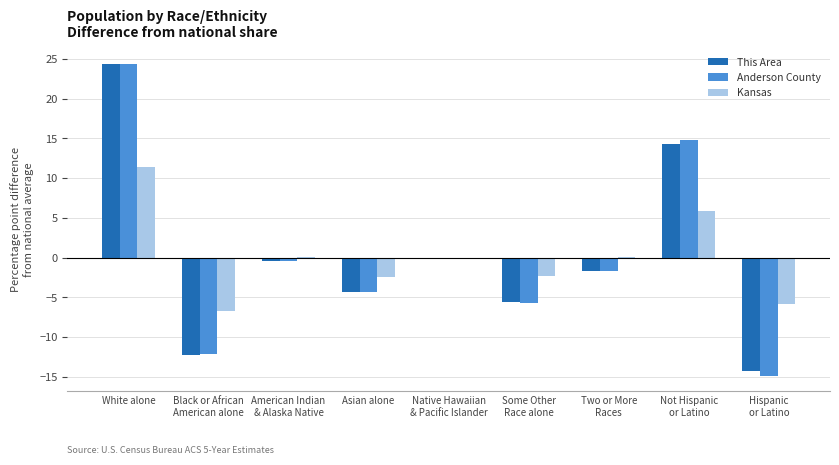

Which series changed the most between Asian alone and Two or More
Races?

Anderson County